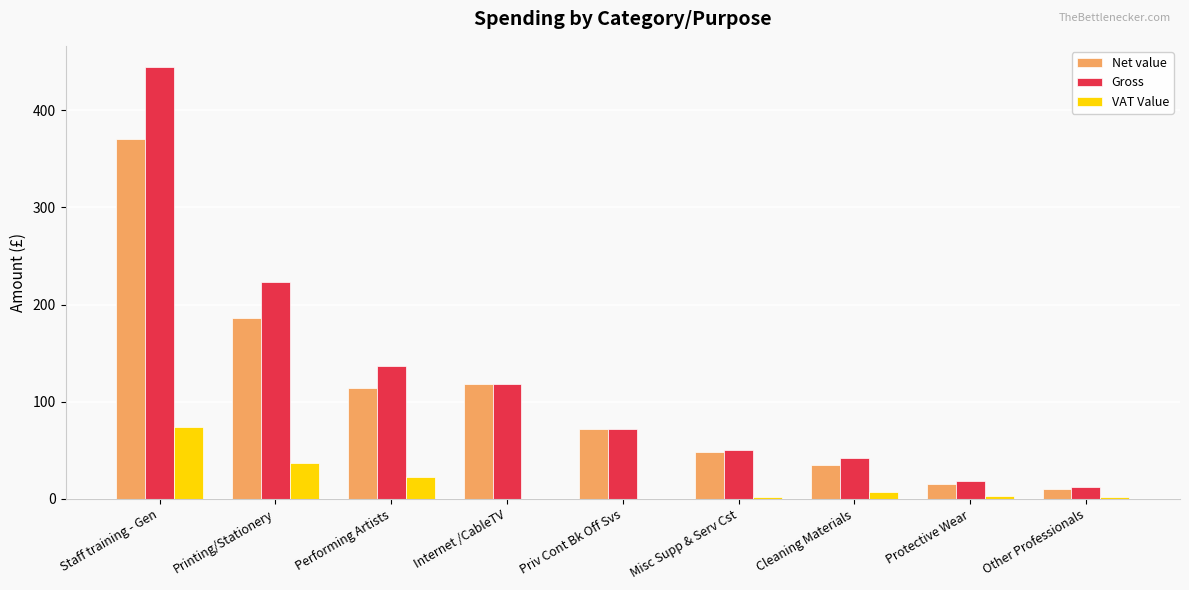

What is the total value across all series at Performing Artists?

273.4